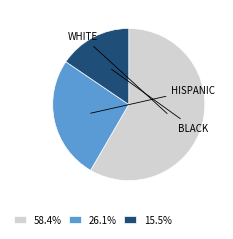

Approximately how many times larger is the value at 15.5% compared to 26.1%?

0.6